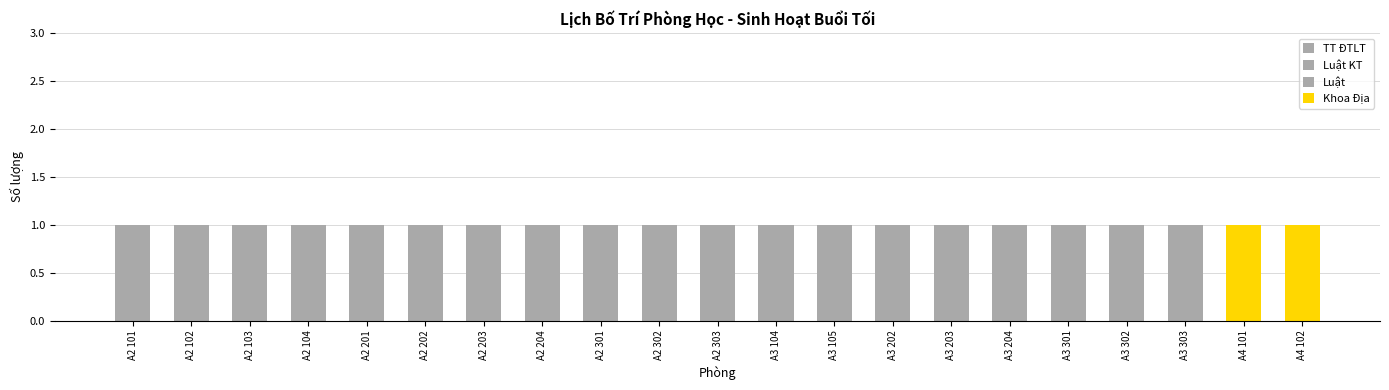

What position from the left is A4 101?

20